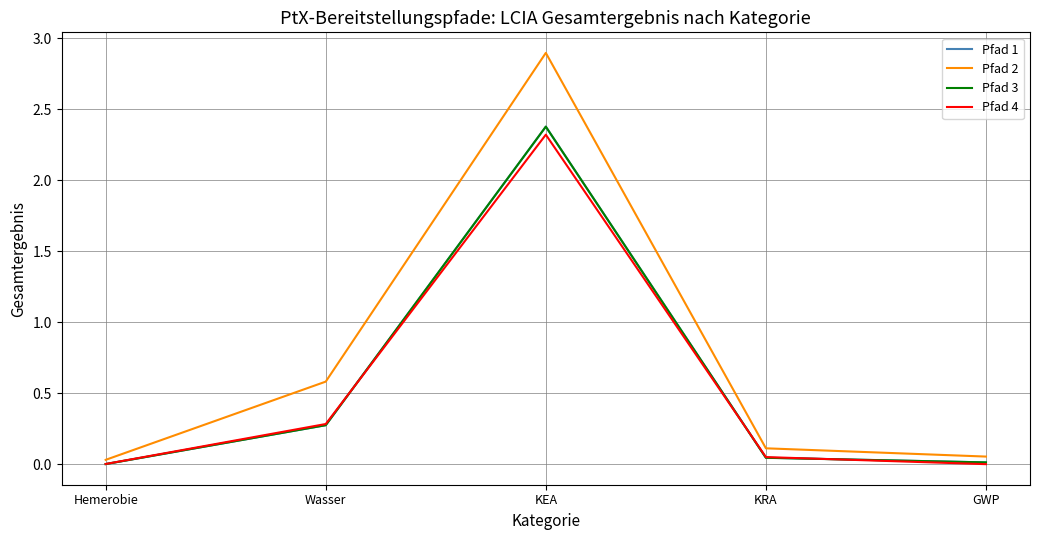

What is the difference between the maximum and minimum values in the Pfad 2 series?

2.9